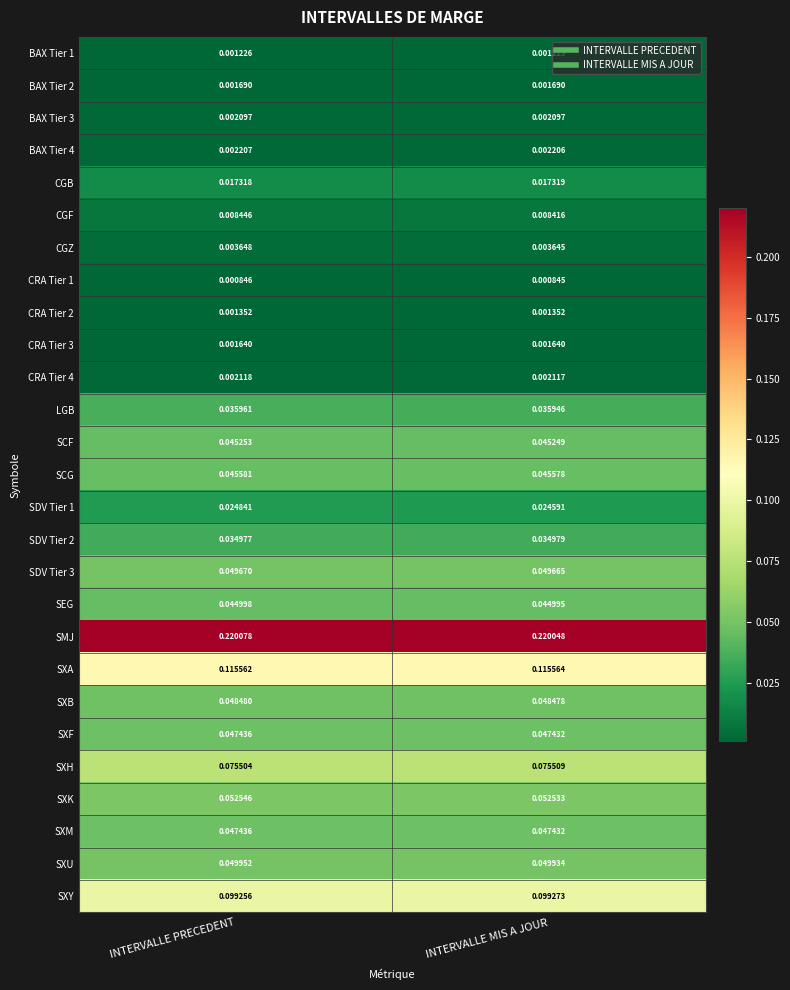

At which label does CGF reach its minimum?

INTERVALLE MIS A JOUR